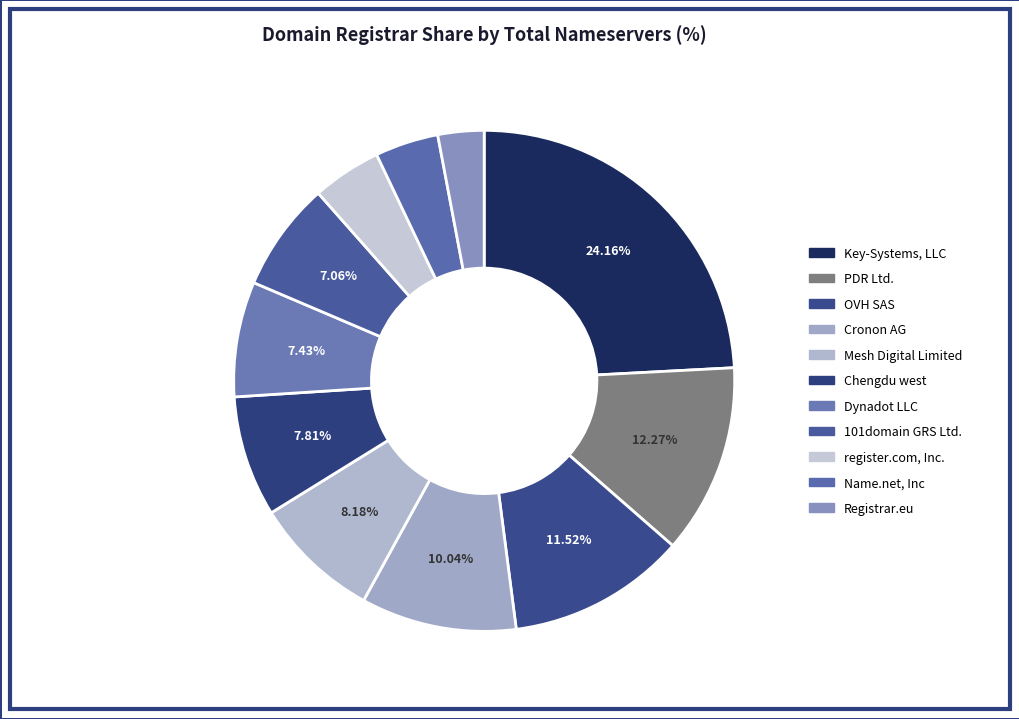

To the nearest percent, what percentage of the pie is Name.net, Inc?

4%